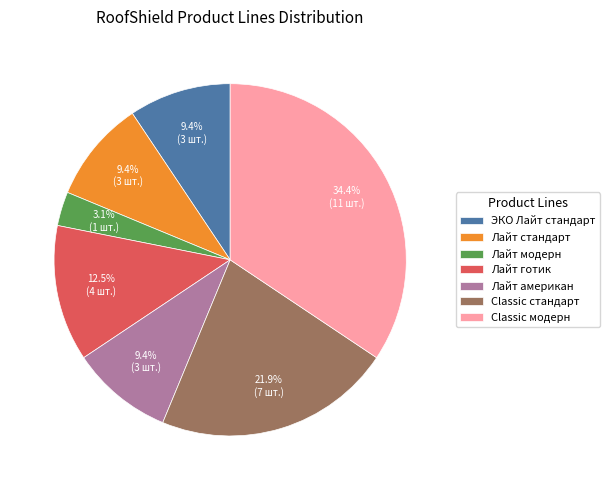

How many segments does this pie chart have?

7